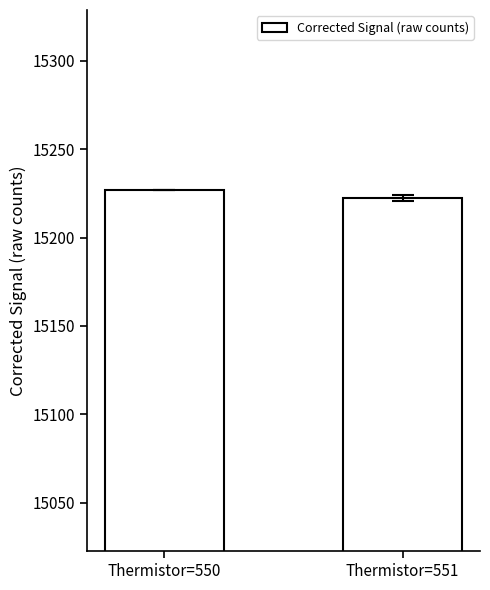

What is the approximate value at Thermistor=551?

15222.5